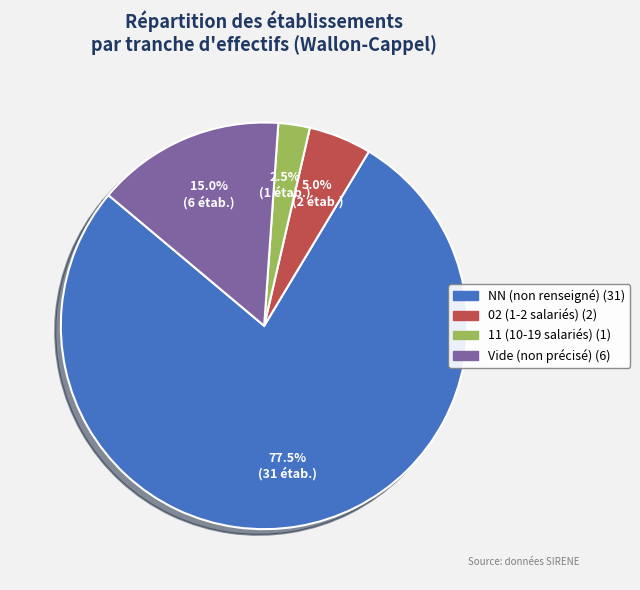

Is there a majority slice in this chart?

Yes